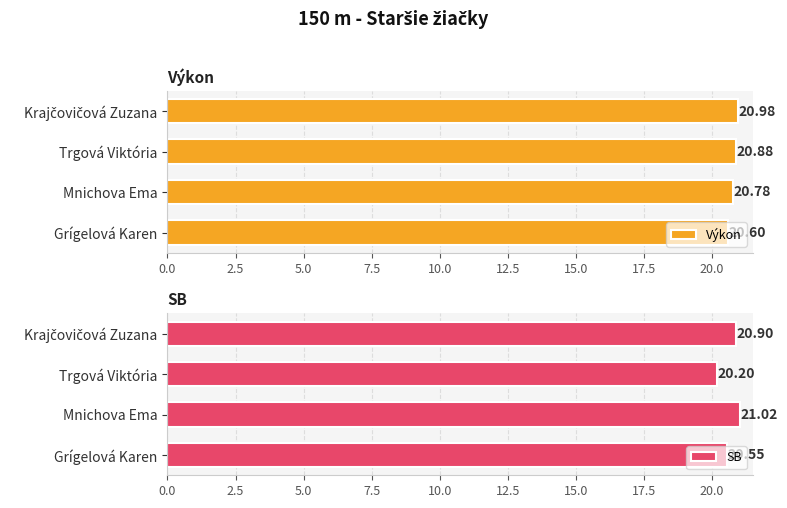

Which series has the widest spread of values?

SB